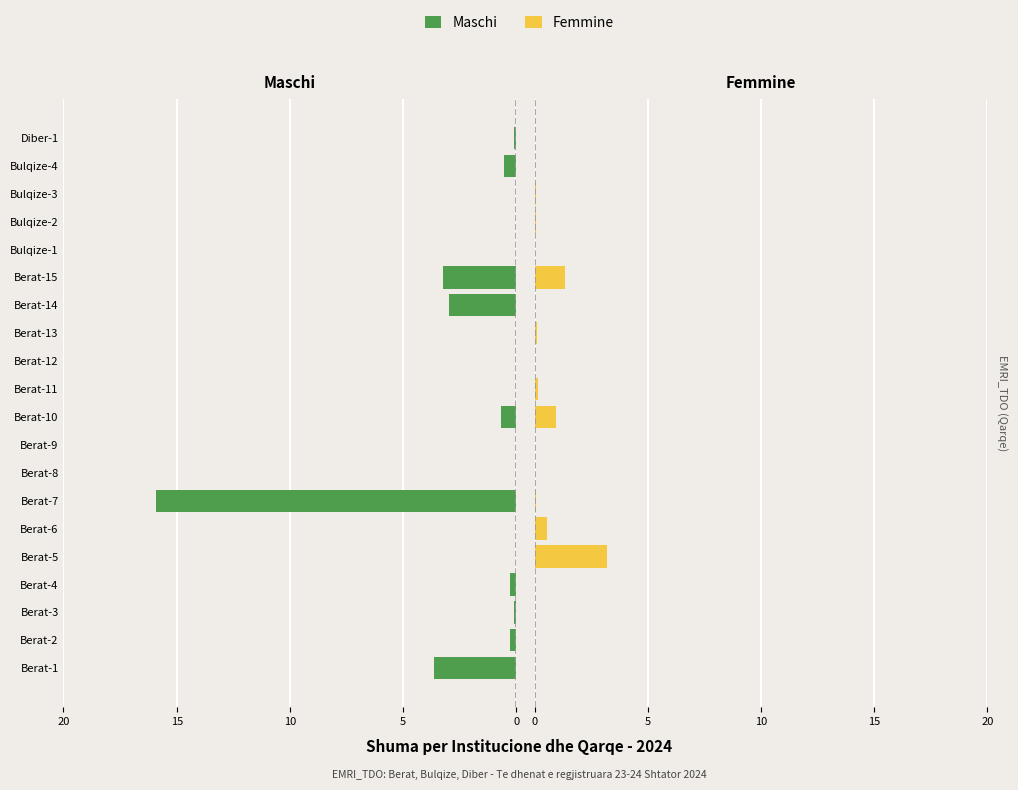

The Maschi series shows 0.0 at Berat-13. True or false?

True